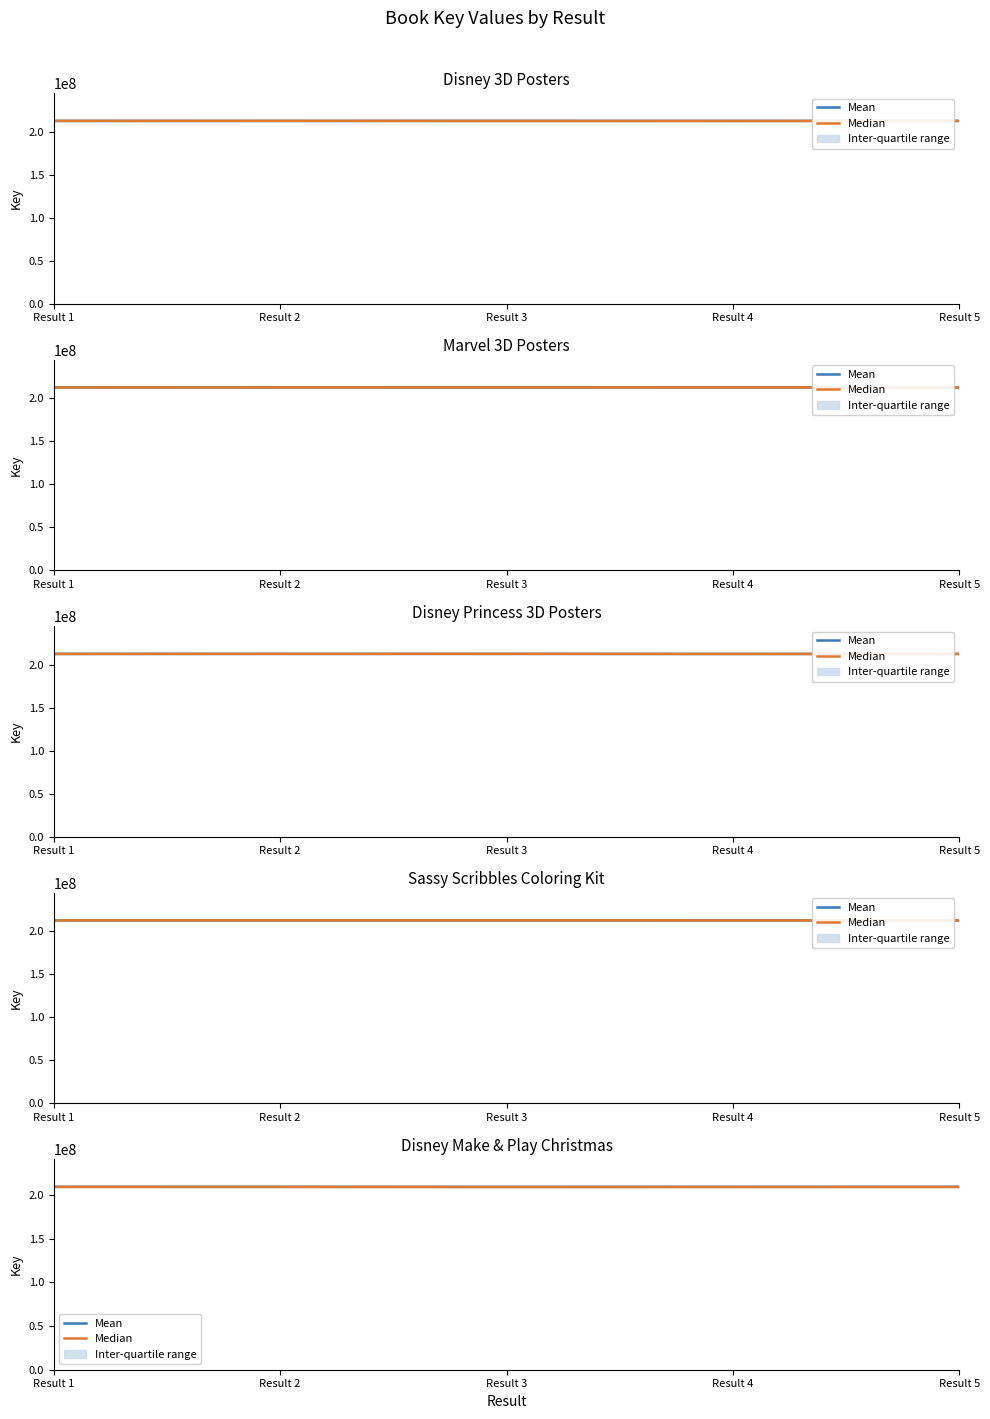

How many interior local valleys does the Mean series have?

1